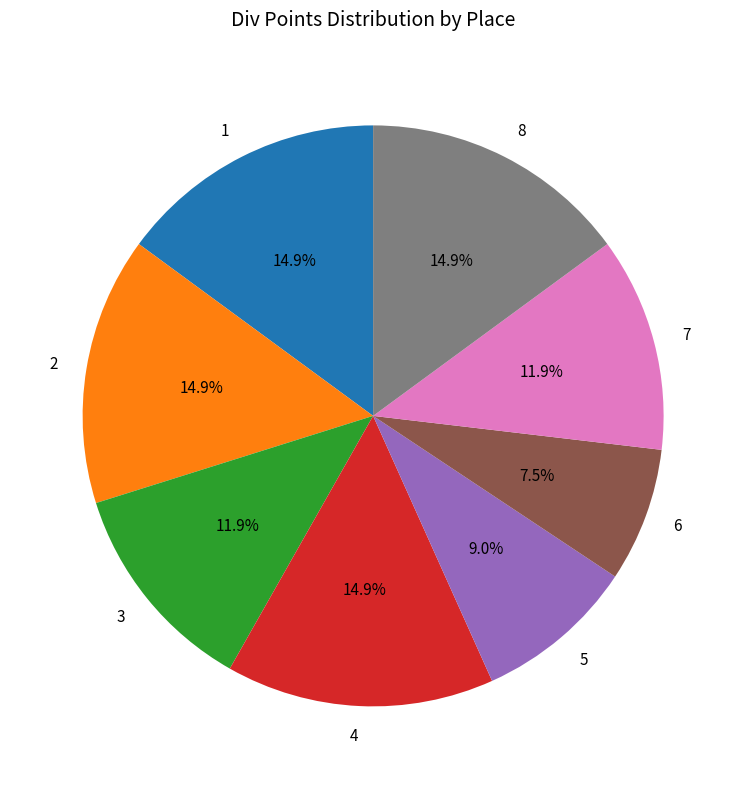

To the nearest percent, what is the difference between the 2 and 3 slice percentages?

3%